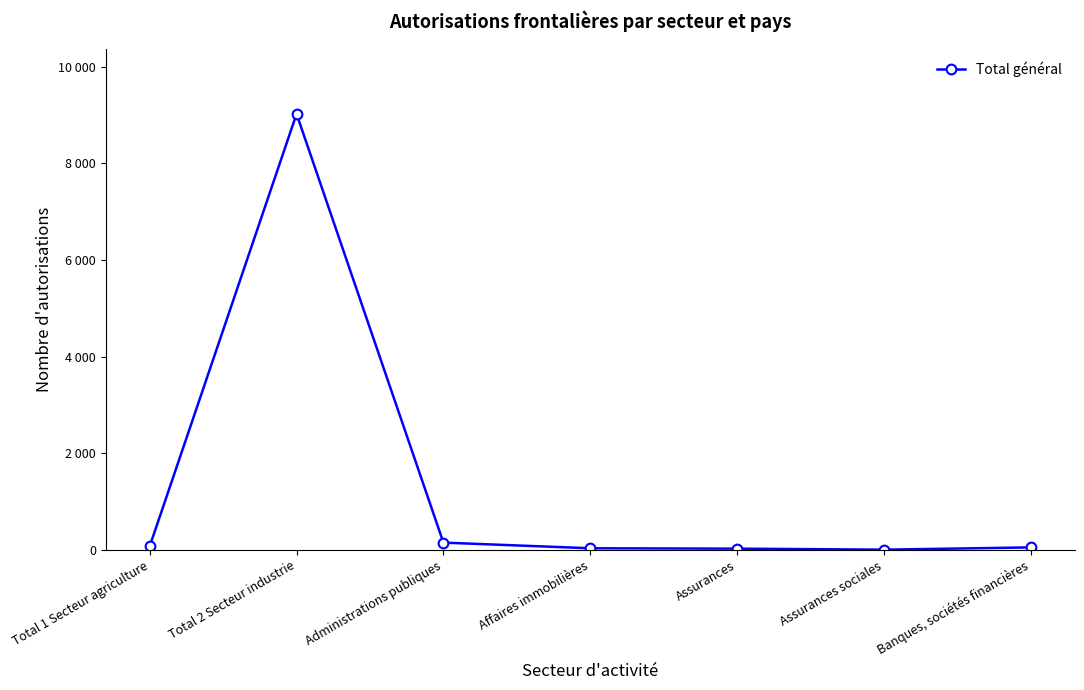

What is the sum of all values?

9351